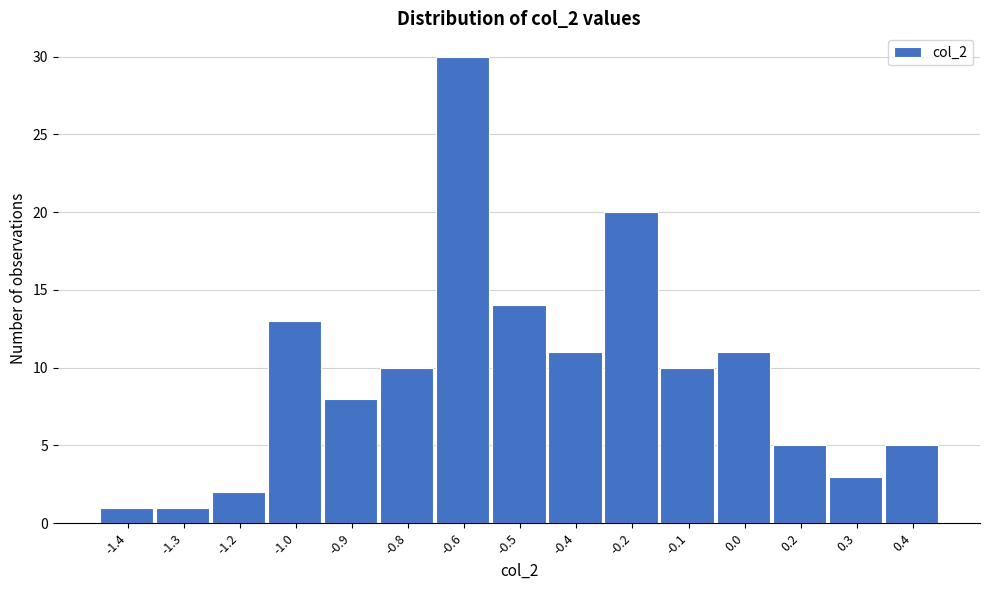

Reading left to right, list all the values displayed in this chart.

-1.4=1	-1.3=1	-1.2=2	-1.0=13	-0.9=8	-0.8=10	-0.6=30	-0.5=14	-0.4=11	-0.2=20	-0.1=10	0.0=11	0.2=5	0.3=3	0.4=5